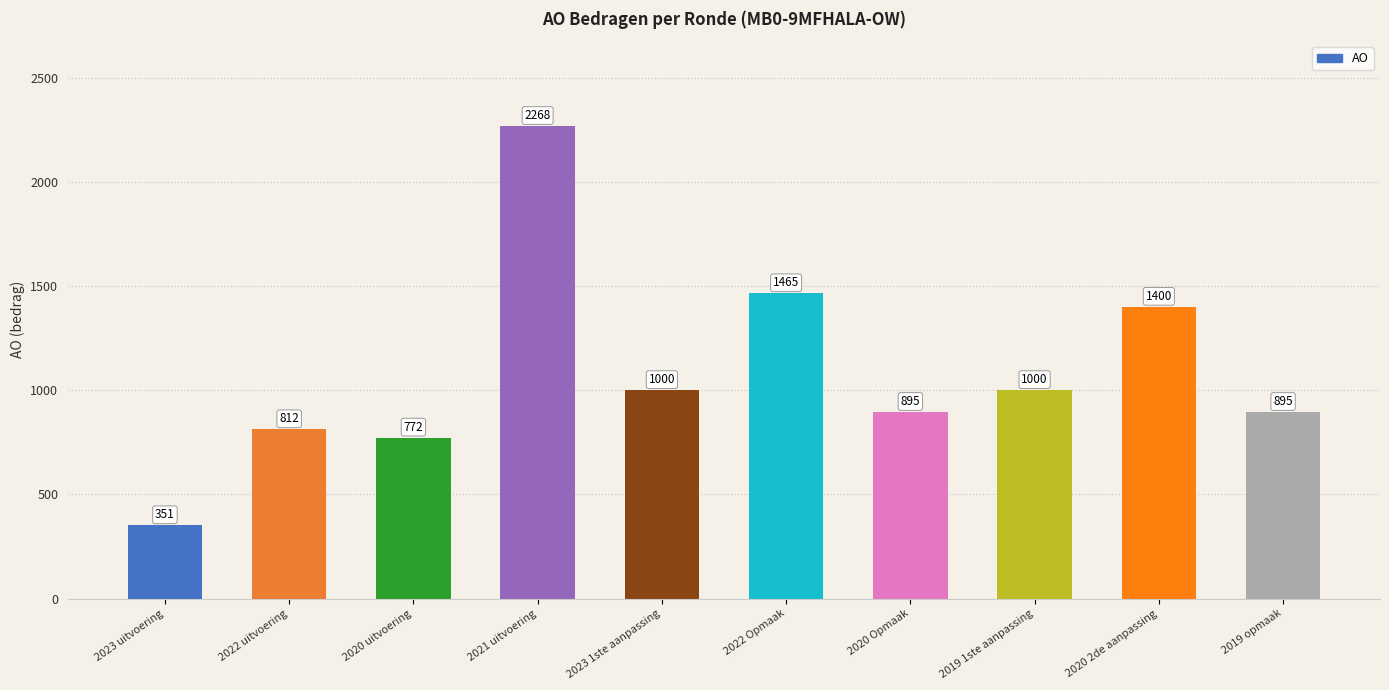

What is the value of the 3rd bar from the left?

772